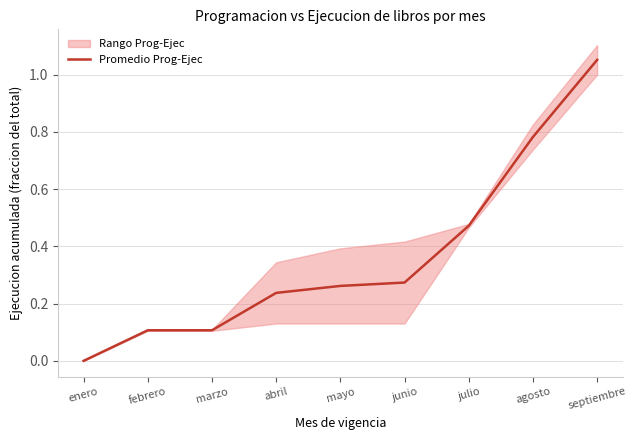

At which category does the chart reach its minimum across all series?

enero